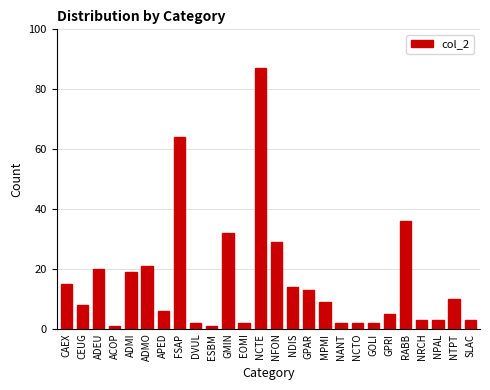

The chart shows a value of 23 at RABB. True or false?

False